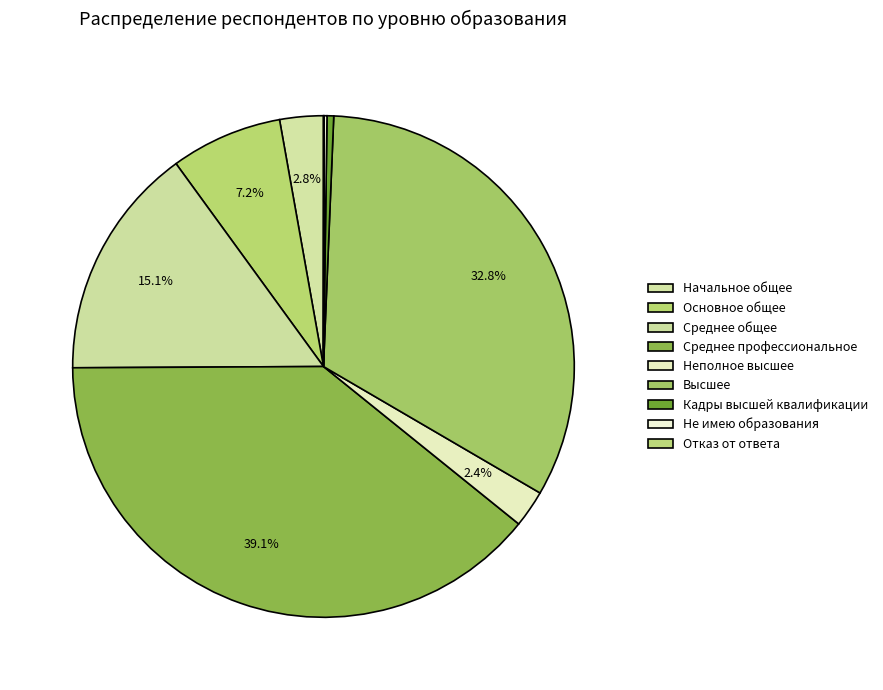

Is it true that Основное общее is 17% of the pie?

False